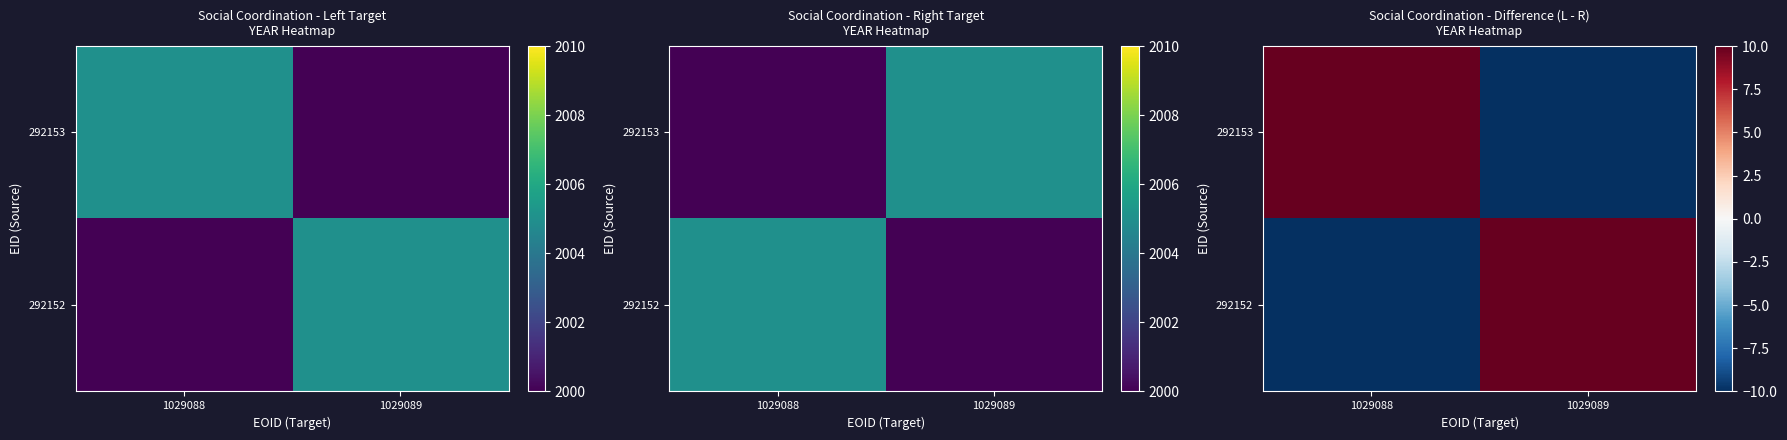

Rank the series by their maximum value, from highest to lowest.

292153, 292152